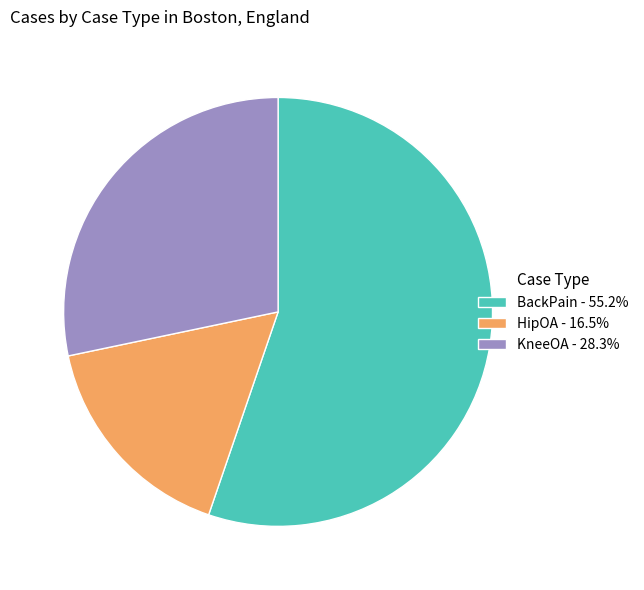

True or false: BackPain accounts for 55% of the total.

True